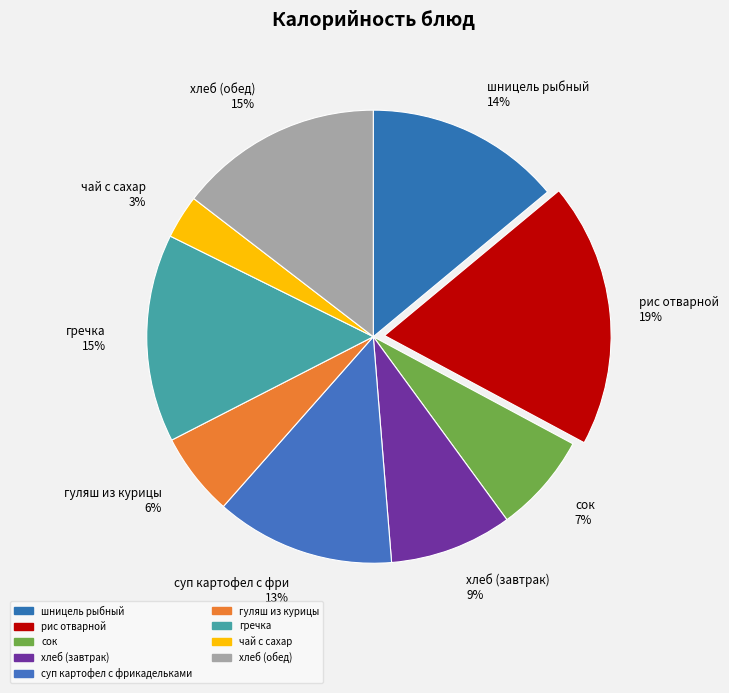

Does гуляш из курицы represent more than half of the total?

No